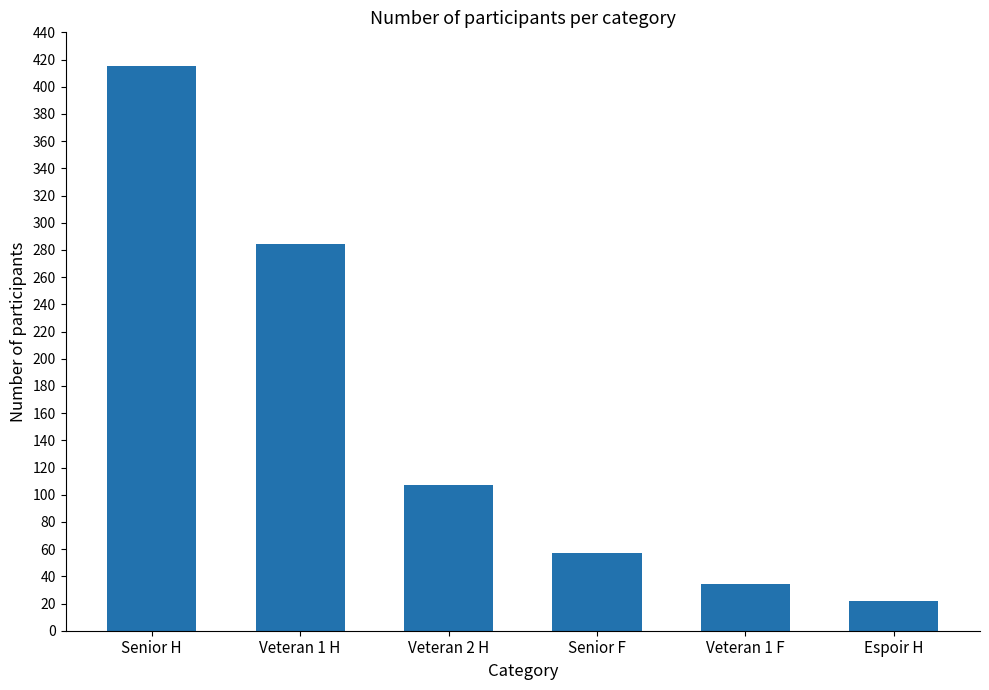

Where does the data first go above 107?

Senior H